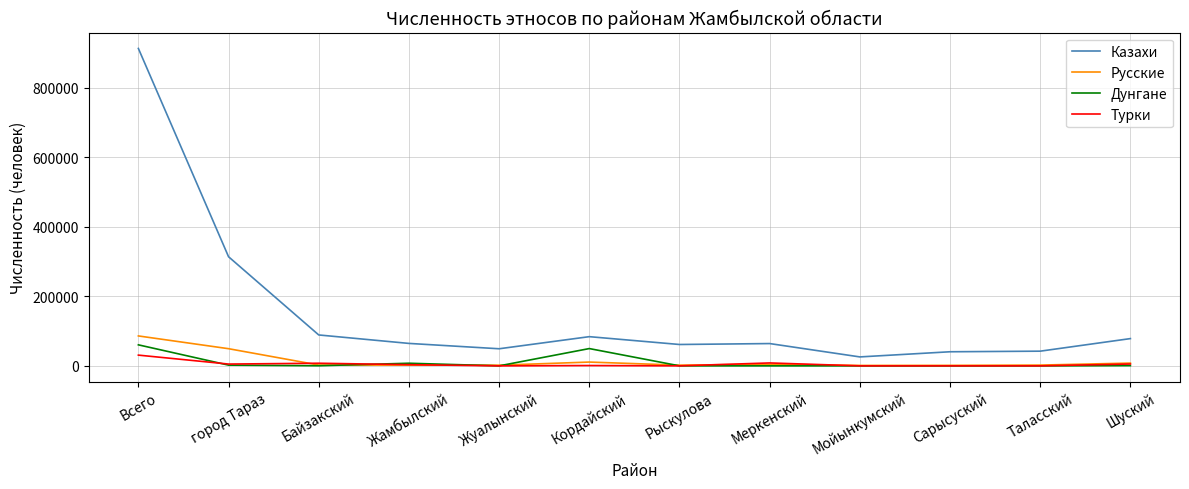

Where does the Русские series first go above 2302?

Всего